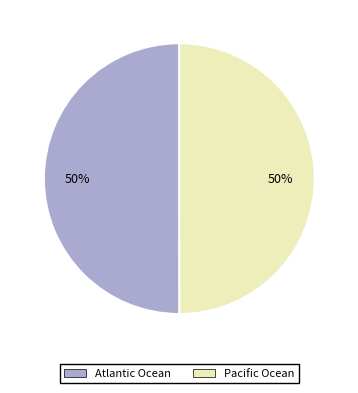

How many segments does this pie chart have?

2